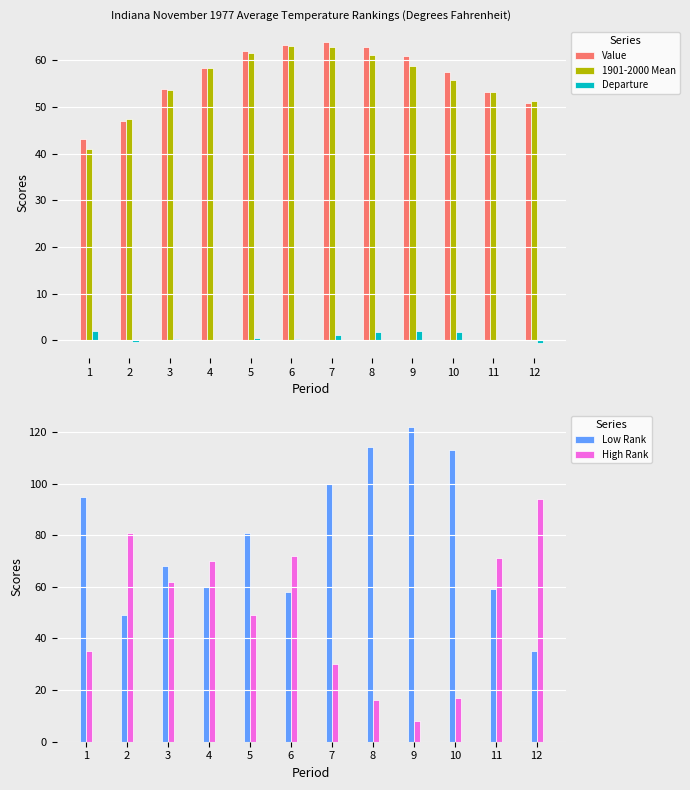

What is the minimum value for High Rank?

8.0